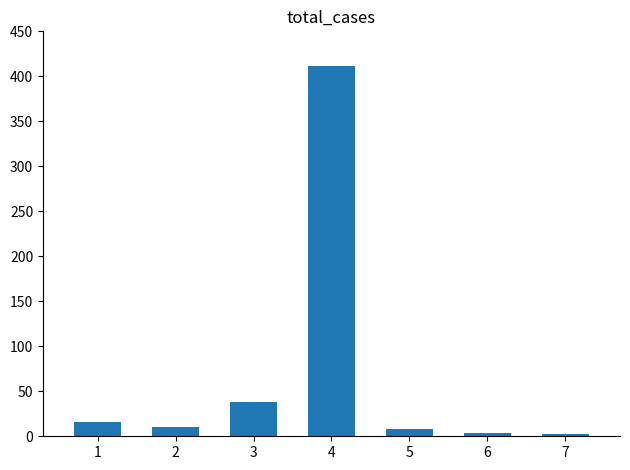

Which label corresponds to the largest value in the chart?

4